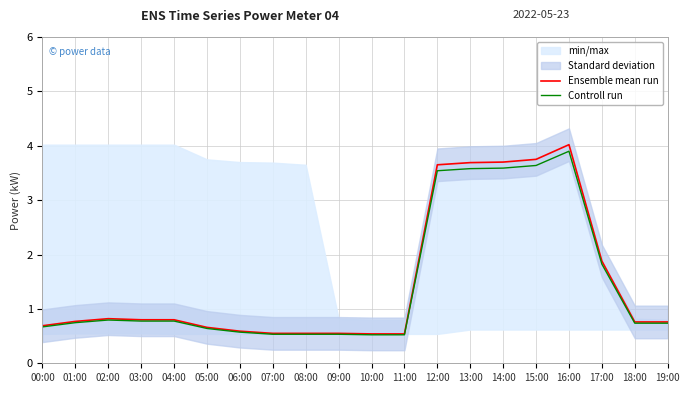

Between 03:00 and 00:00, which is larger?

03:00